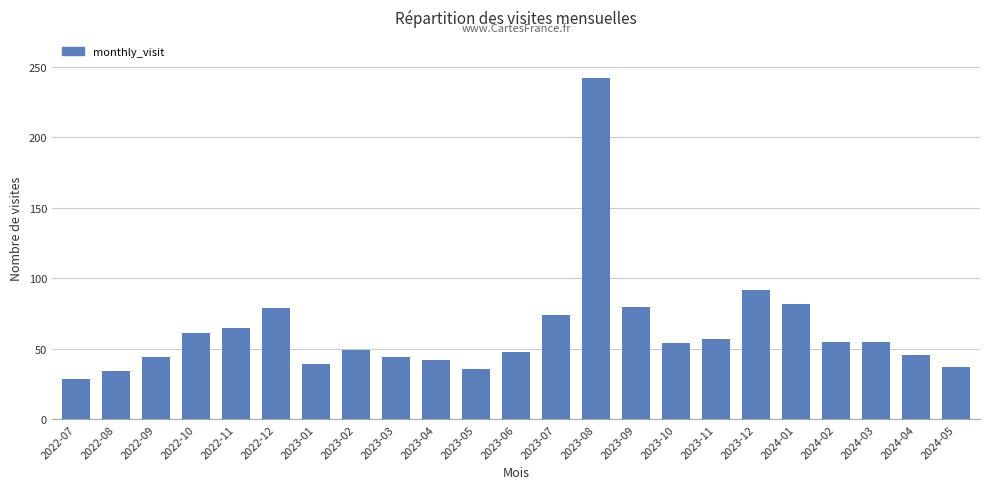

What position from the left is 2022-09?

3